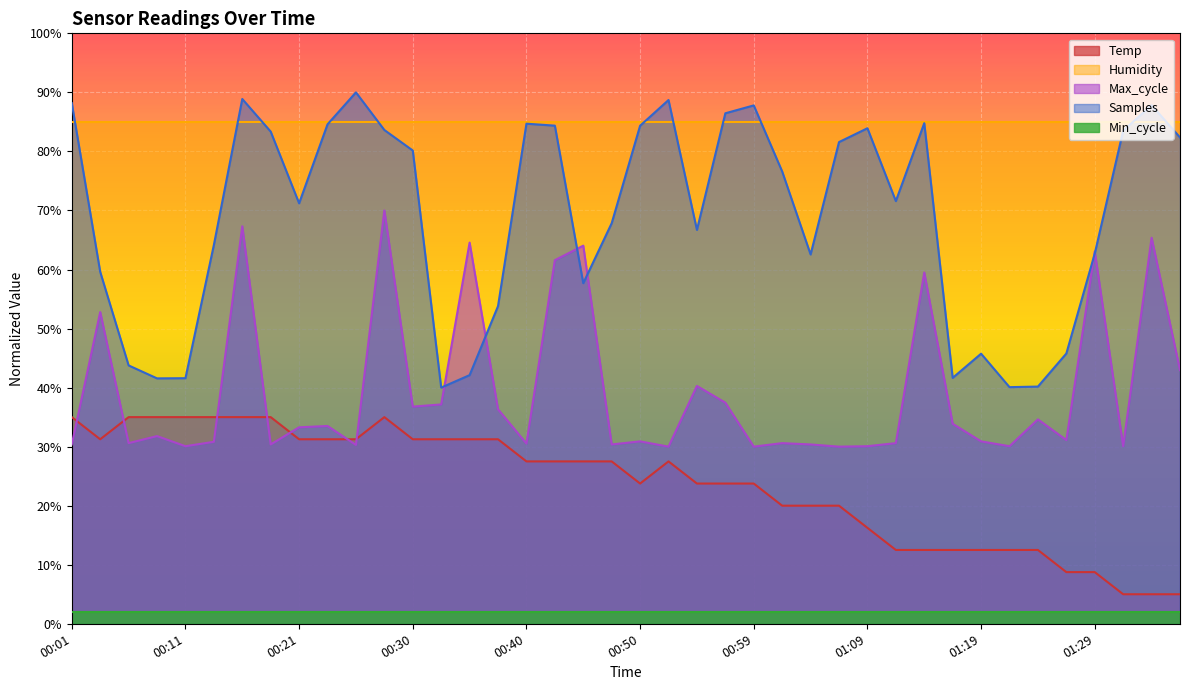

True or false: Samples has more than 1 points higher than both neighbors.

True